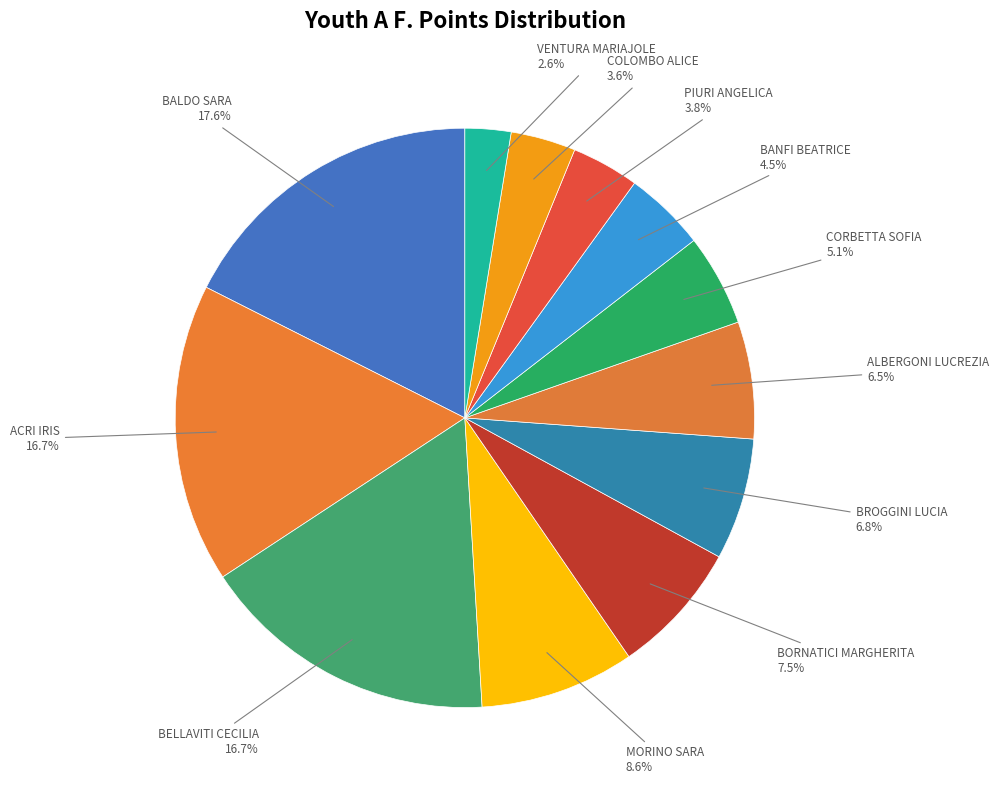

What percentage is NOT represented by BROGGINI LUCIA?

93.2%